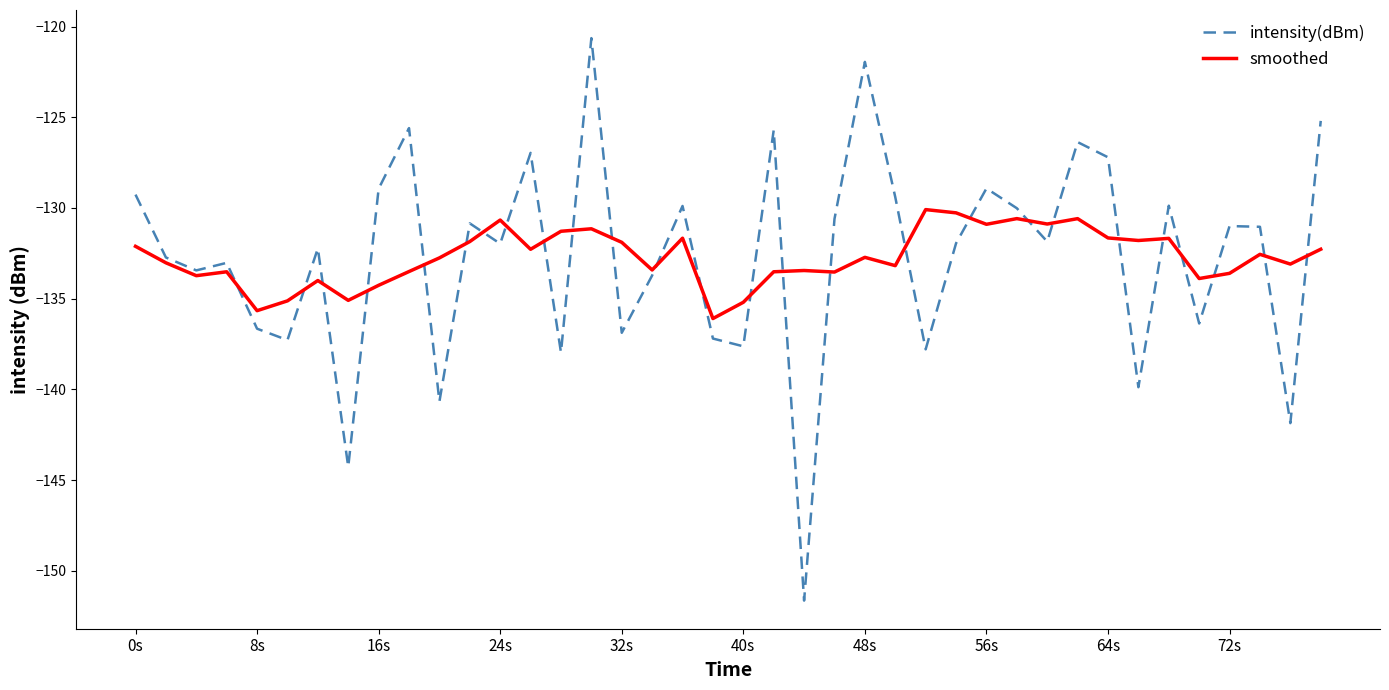

Rank the series by their maximum value, from lowest to highest.

smoothed, intensity(dBm)